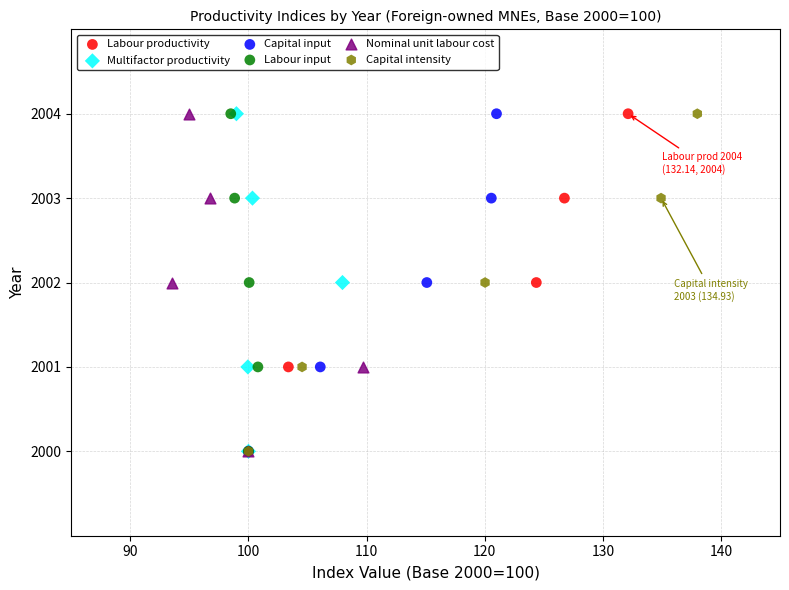

What are all the series names shown in the legend?

Labour productivity, Multifactor productivity, Capital input, Labour input, Nominal unit labour cost, Capital intensity